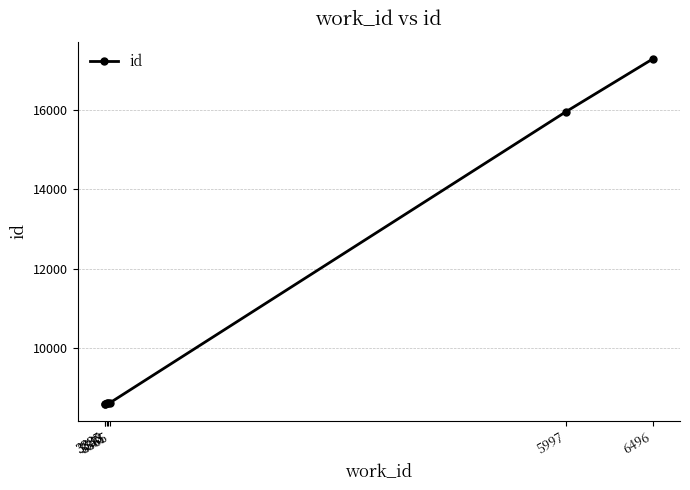

True or false: there are more than 2 points higher than both neighbors.

False